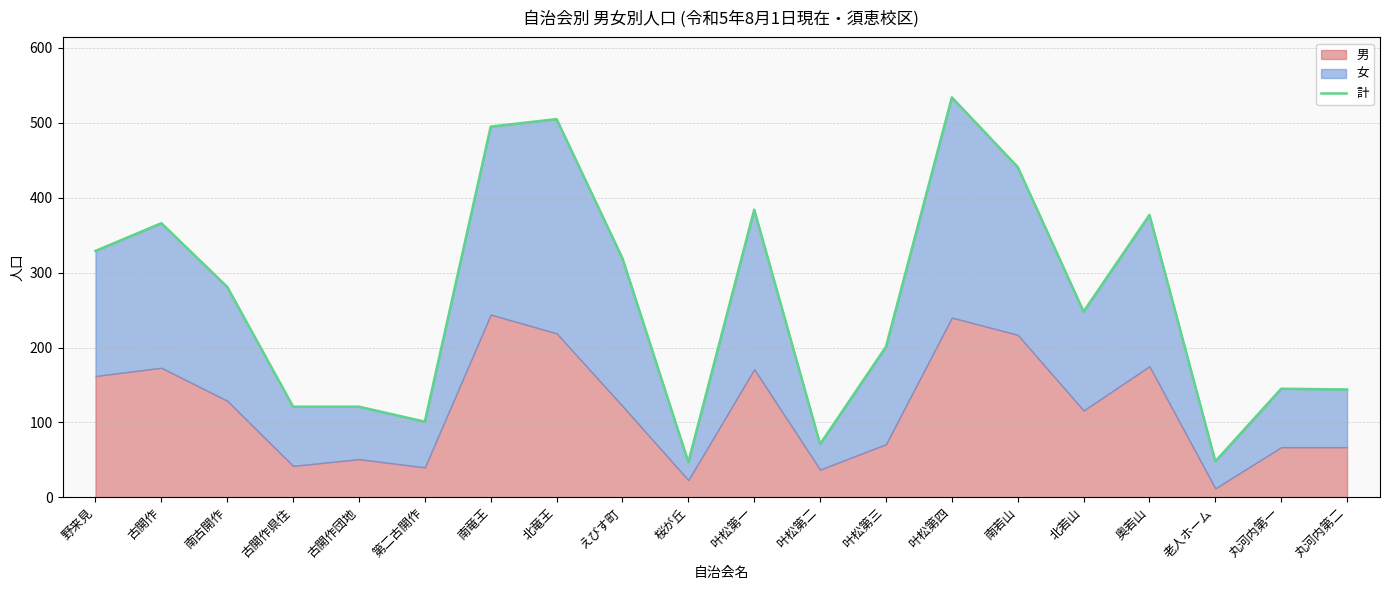

How many lines are shown in the chart?

1